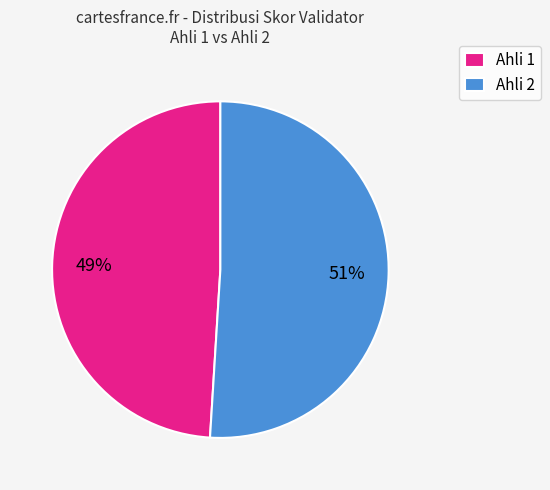

How many segments does this pie chart have?

2